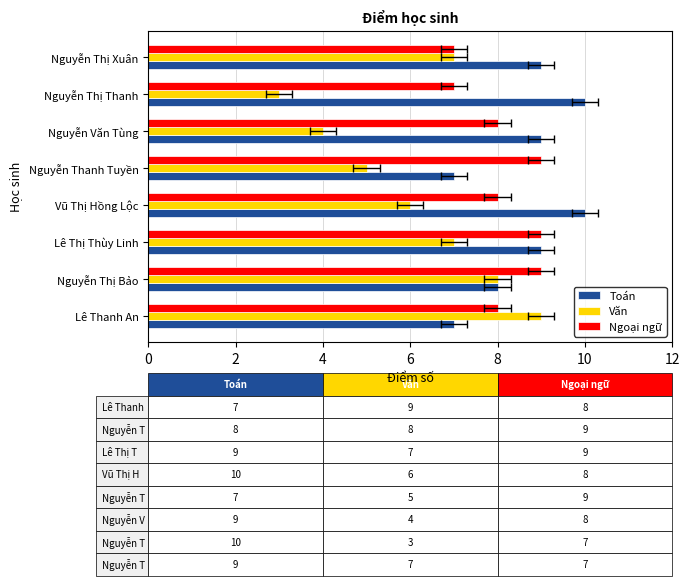

Reading left to right, list all the values displayed in this chart.

Toán: 7	8	9	10	7	9	10	9
Văn: 9	8	7	6	5	4	3	7
Ngoại ngữ: 8	9	9	8	9	8	7	7